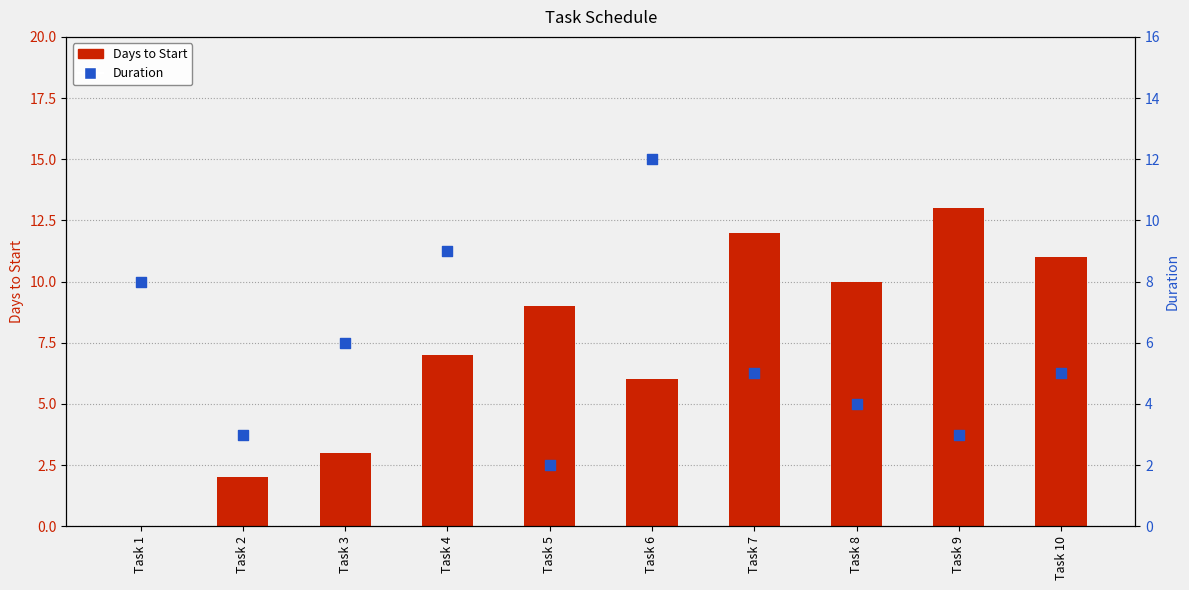

What is the total value across all series at Task 7?

17